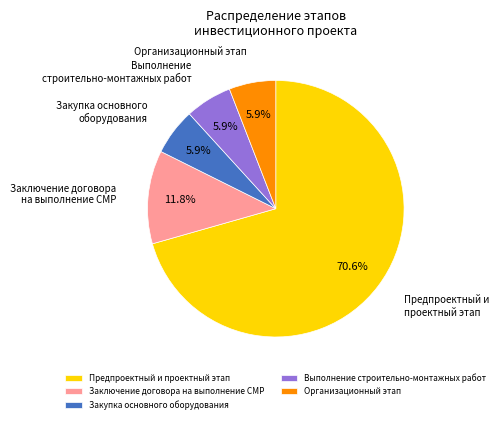

Which category has the biggest portion of the pie?

Предпроектный и проектный этап